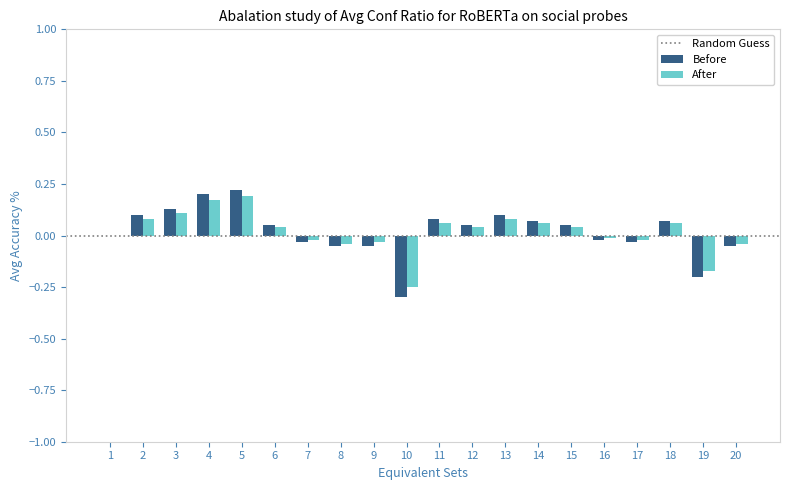

Does the chart contain stacked bars?

No